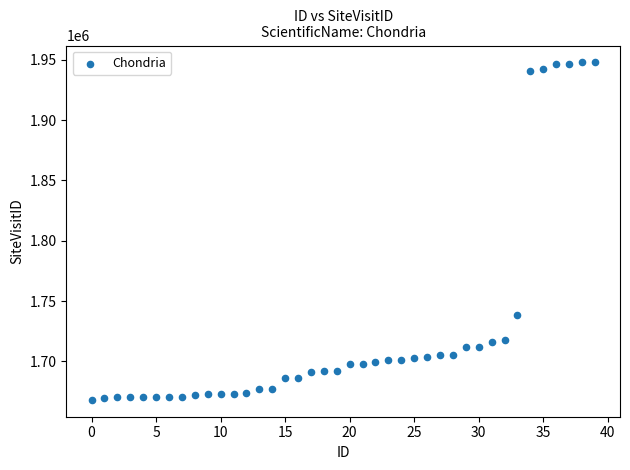

What is the range of Y values (max minus min)?

279625